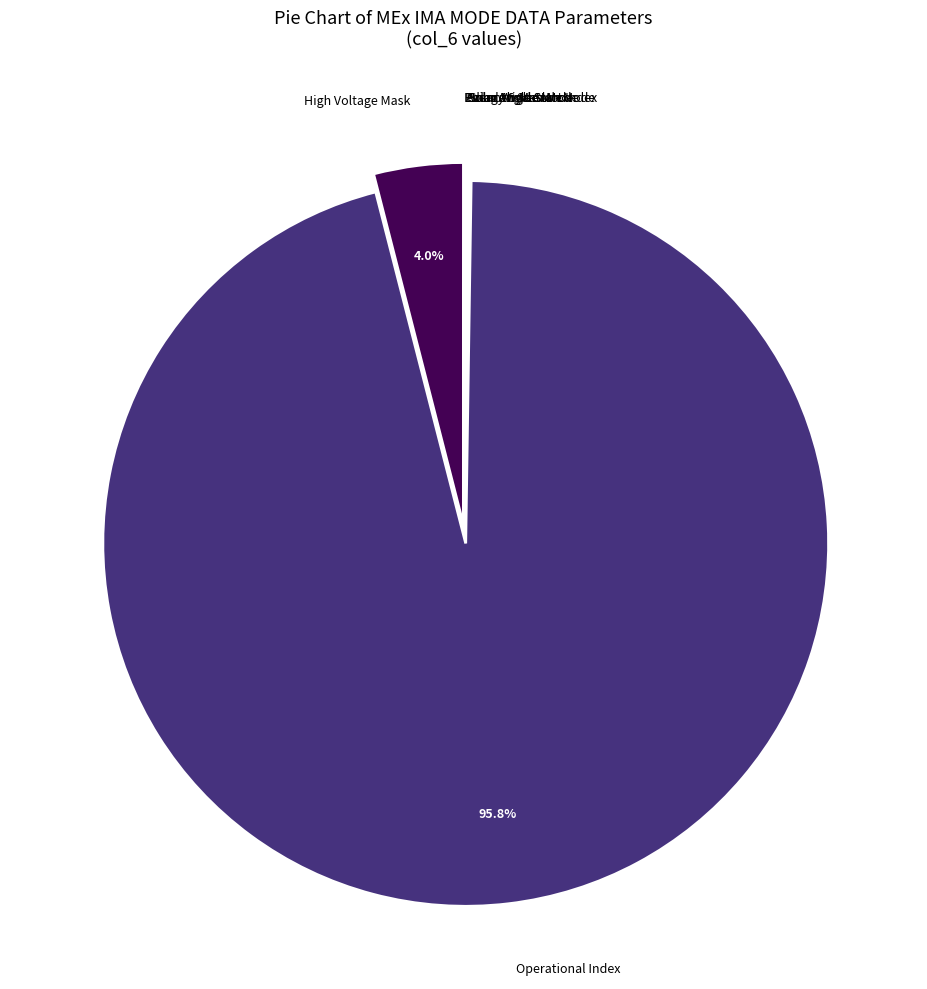

Which category accounts for the majority?

Operational Index